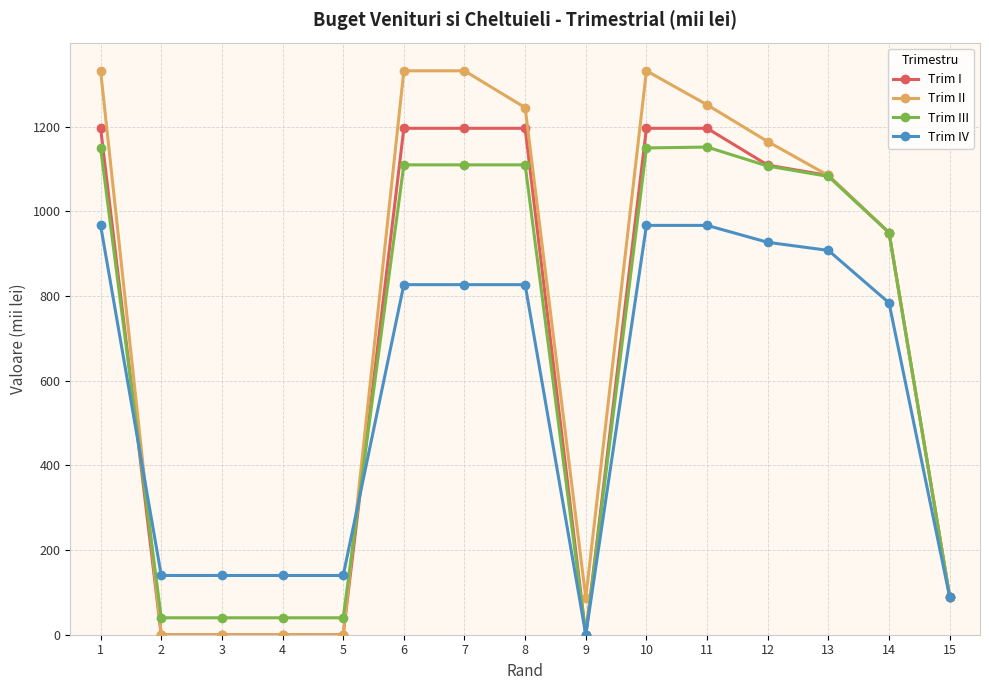

Which series has the largest range (max minus min)?

Trim II